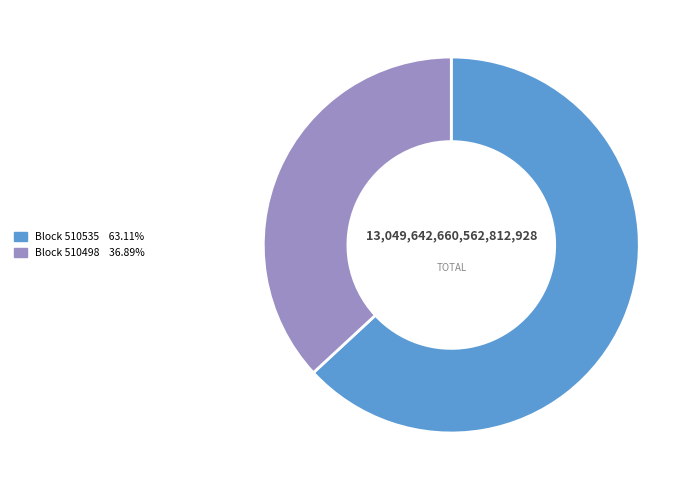

How many segments does this pie chart have?

2